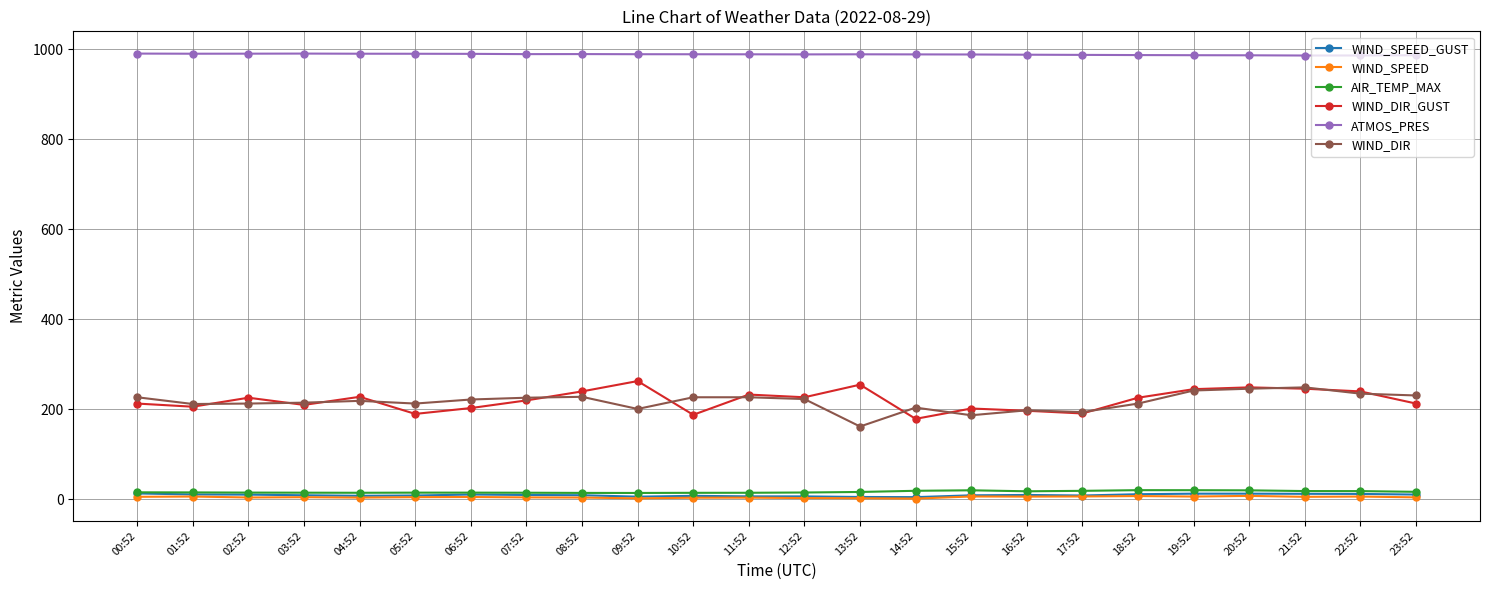

True or false: WIND_SPEED_GUST has more than 2 interior local peaks.

True